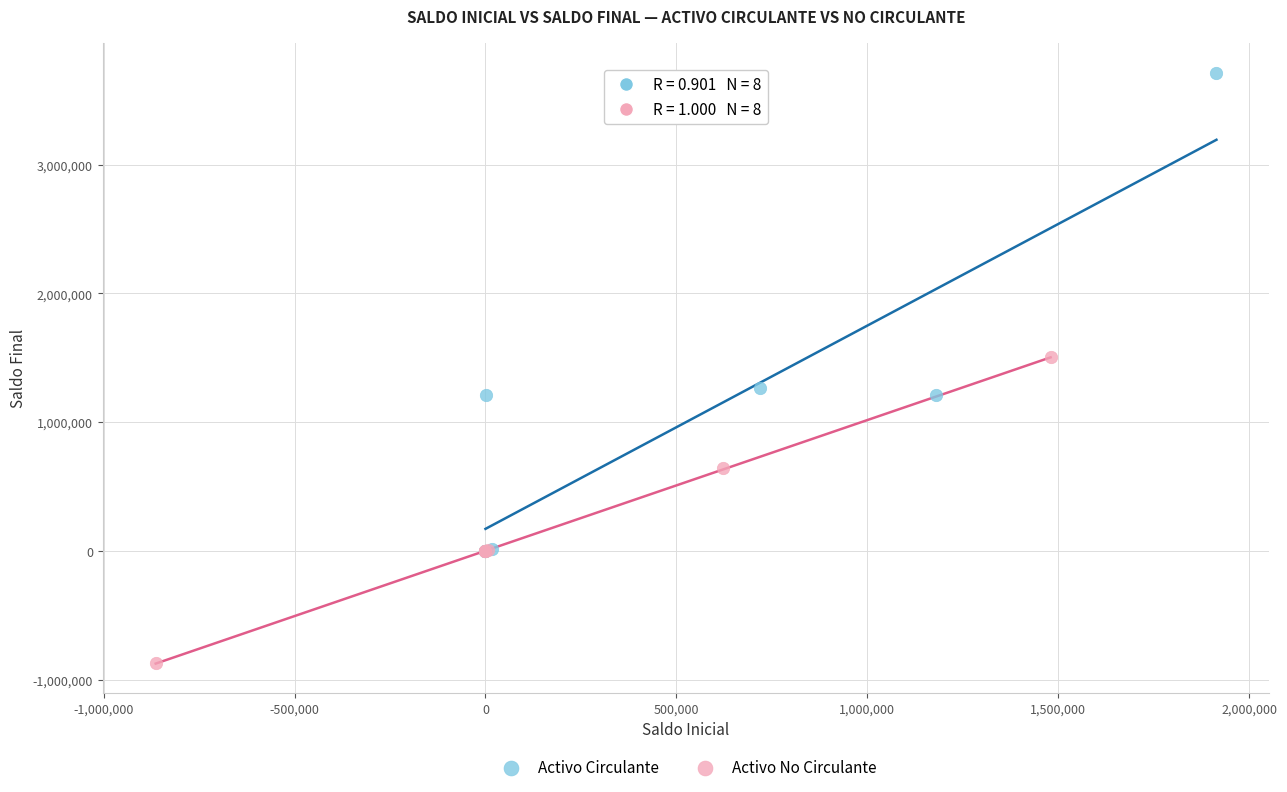

What are all the series names shown in the legend?

Activo Circulante, Activo No Circulante